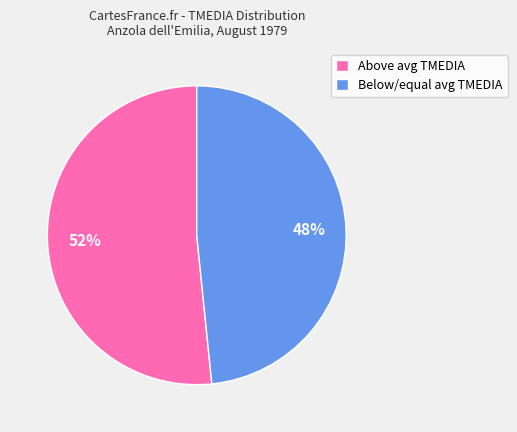

What percentage is the Above avg TMEDIA slice, to the nearest percent?

52%